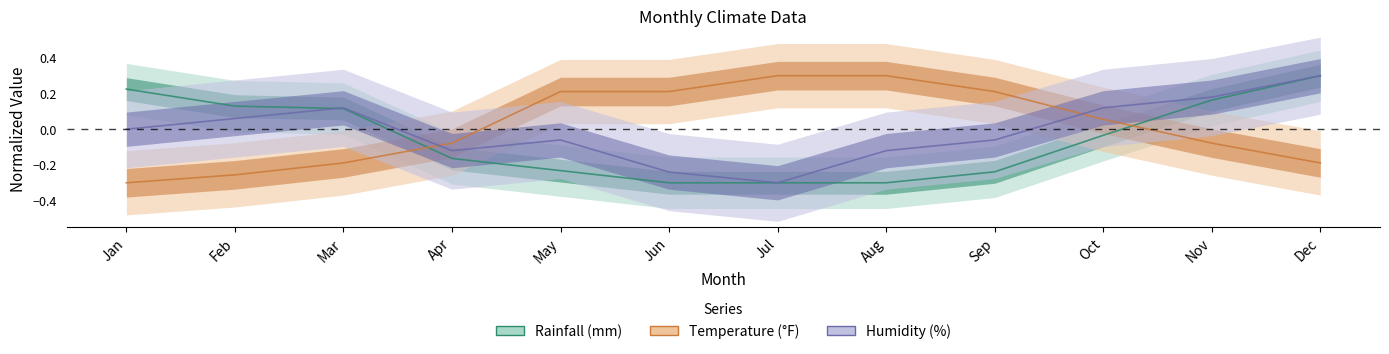

How many values in Rainfall (mm) are above zero?

5